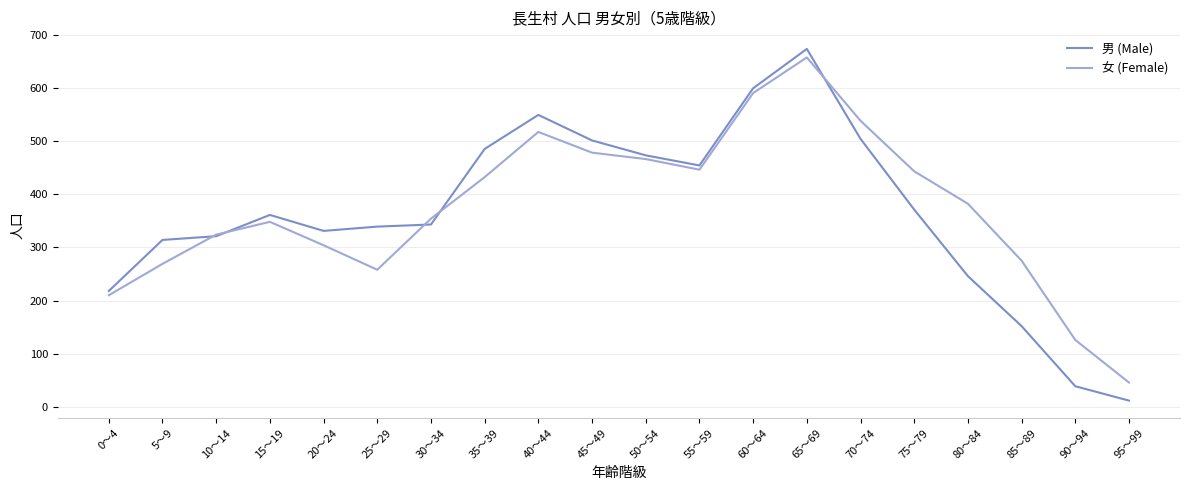

True or false: 男 (Male) and 女 (Female) cross at least once.

True